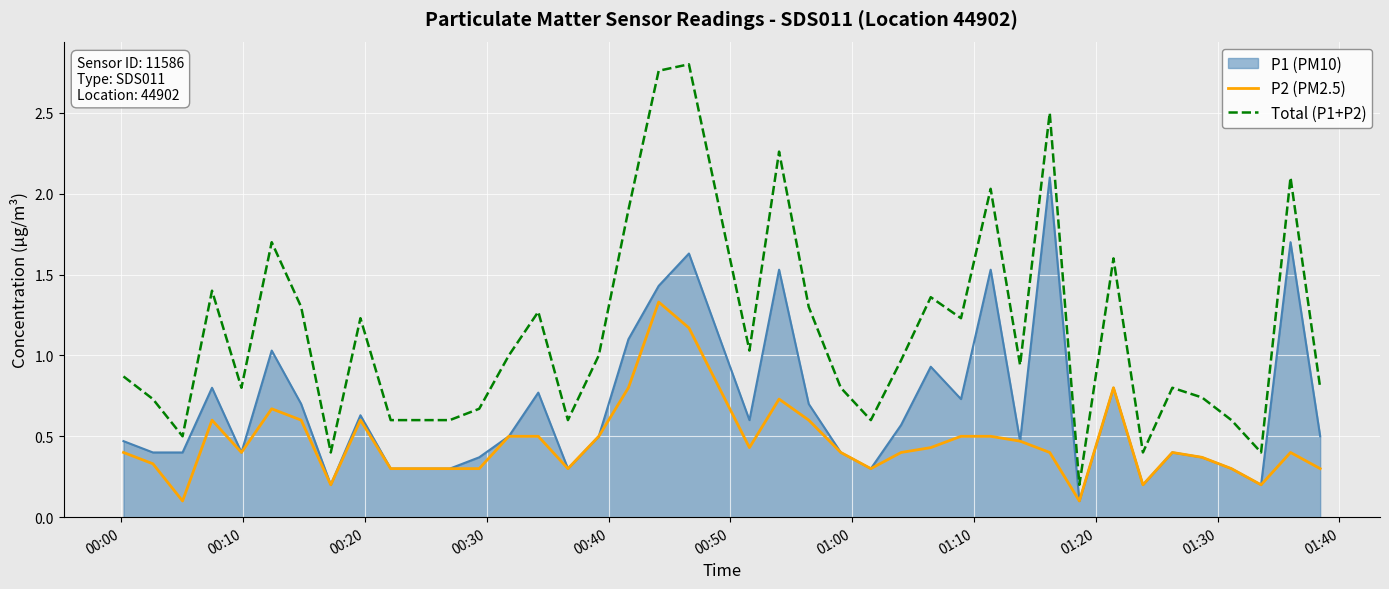

List the series in order of their overall mean, highest first.

Total (P1+P2), P1 (PM10), P2 (PM2.5)